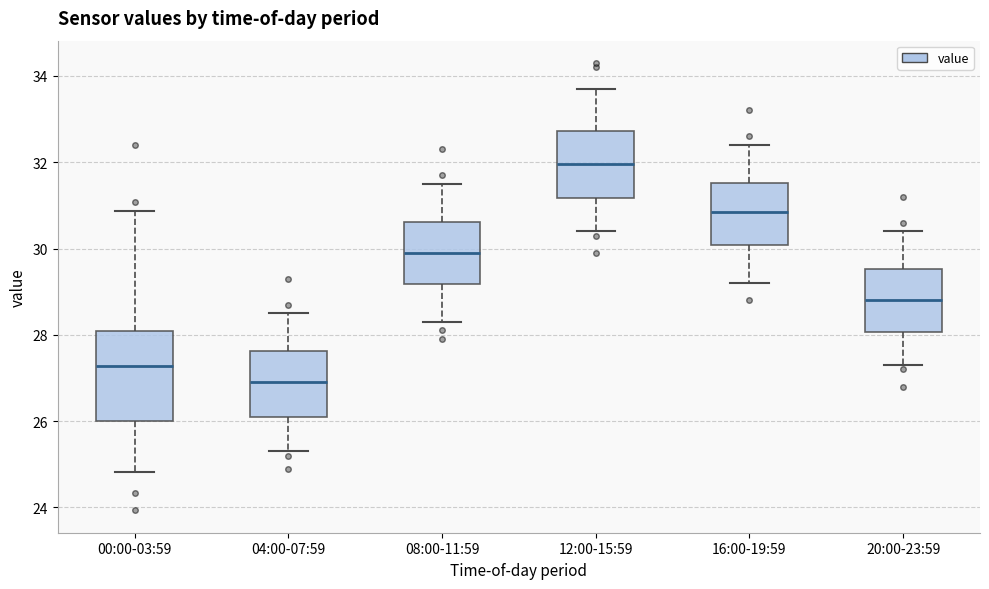

Where does the lower whisker of the box for 16:00-19:59 end on the y-axis? The values are not printed on the chart, so give them approximately, as read against the axis.

29.2